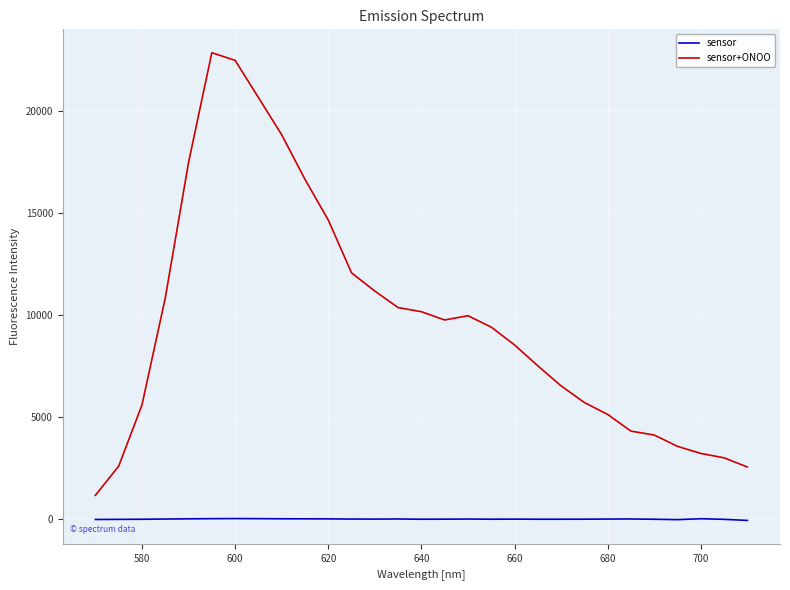

Which series has the widest spread of values?

sensor+ONOO